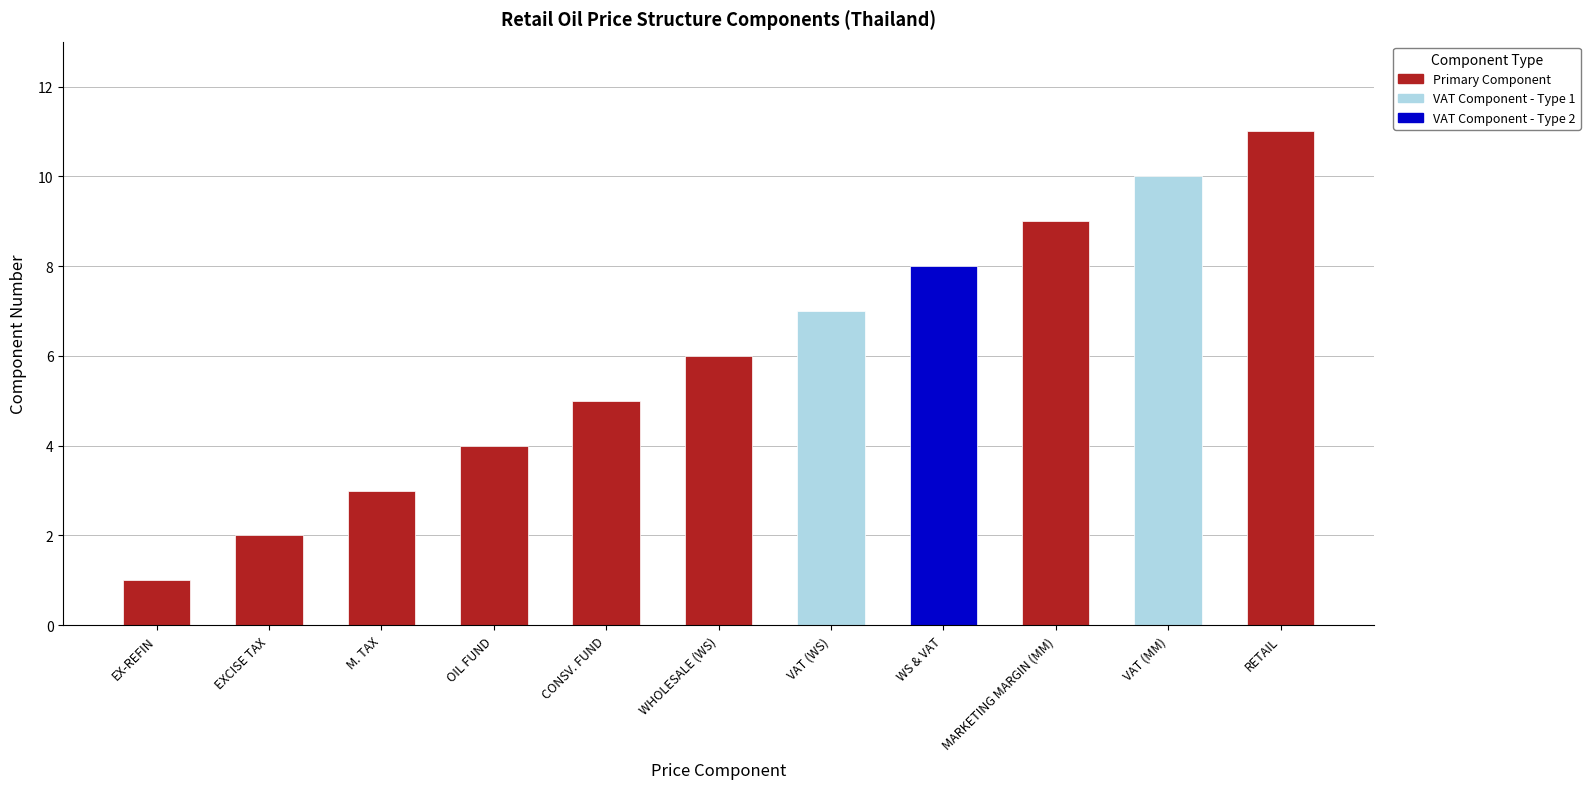

What is the difference between the second highest and minimum values?

9